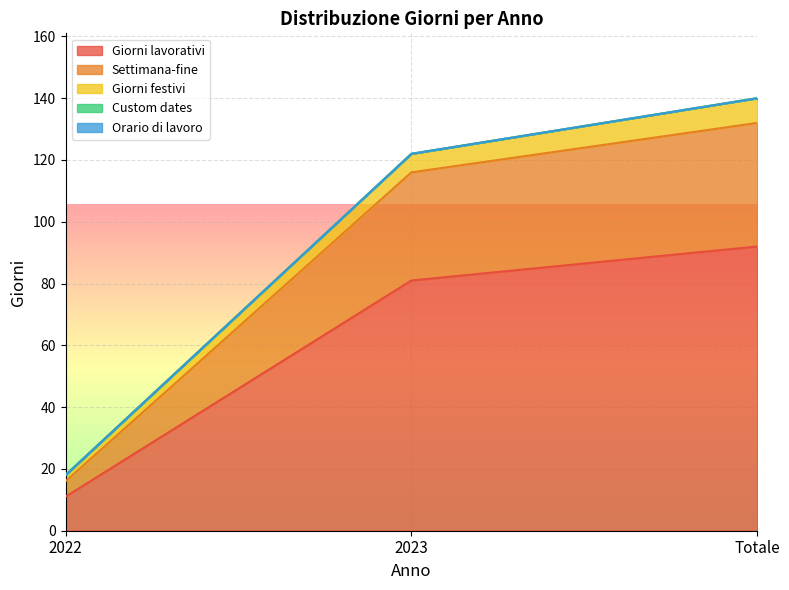

What is the maximum value shown in the chart?

140